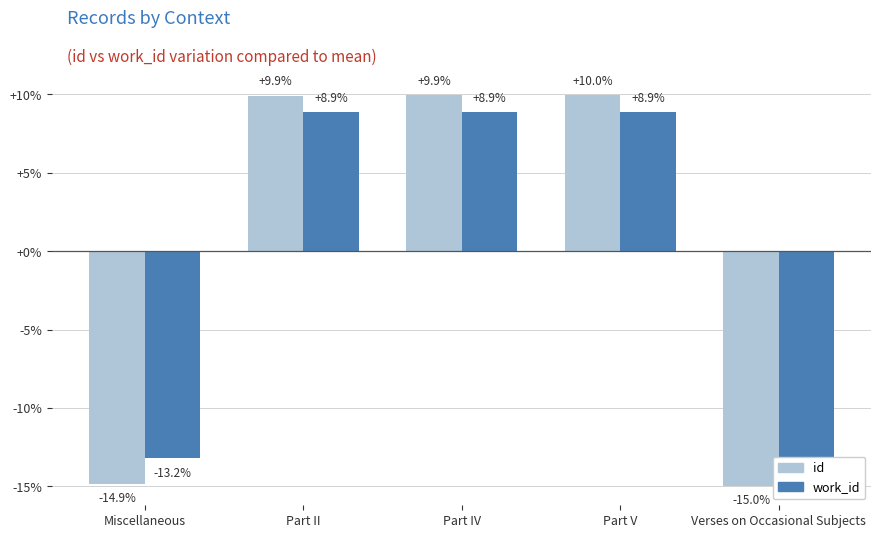

What is the label of the 5th bar from the right?

Miscellaneous